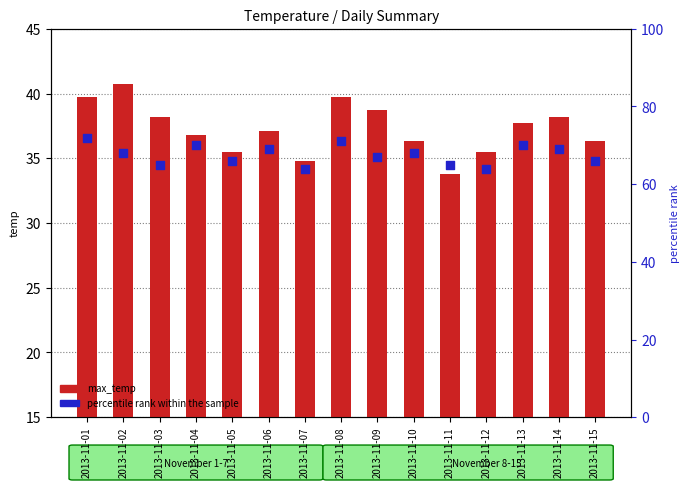

What is the total value across all series at 2013-11-14?

107.2